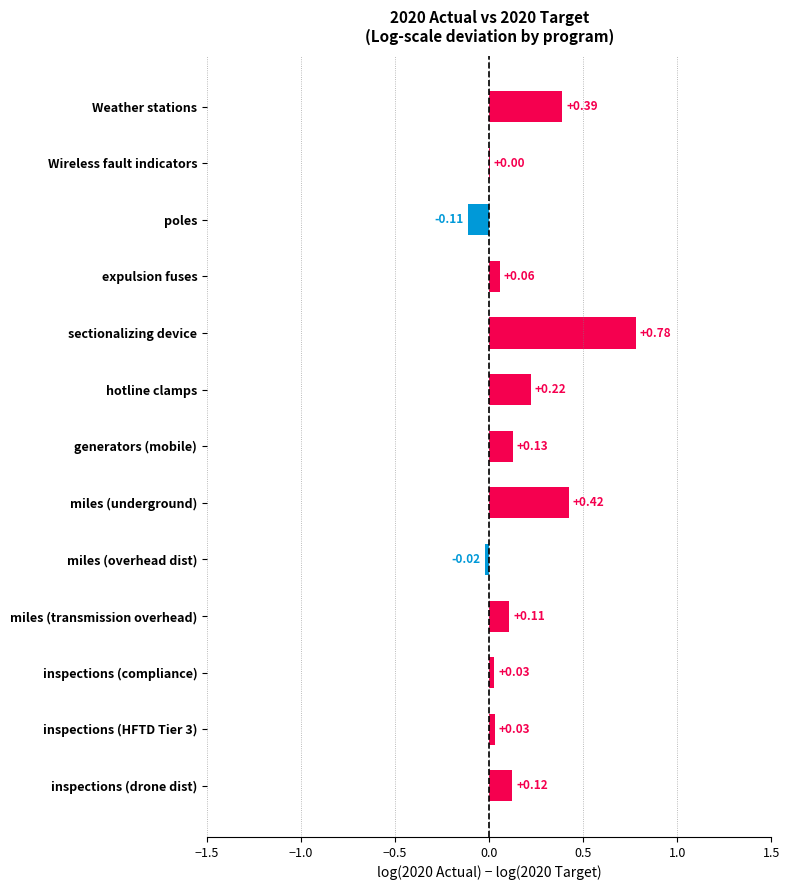

Which has a higher value, inspections (drone dist) or Weather stations?

Weather stations